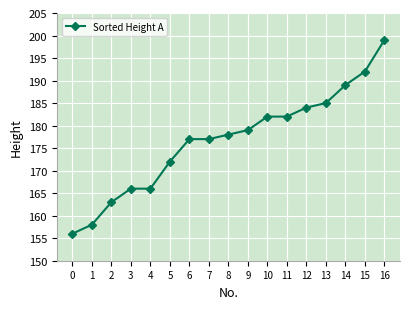

The chart shows a value of 166 at 3. True or false?

True